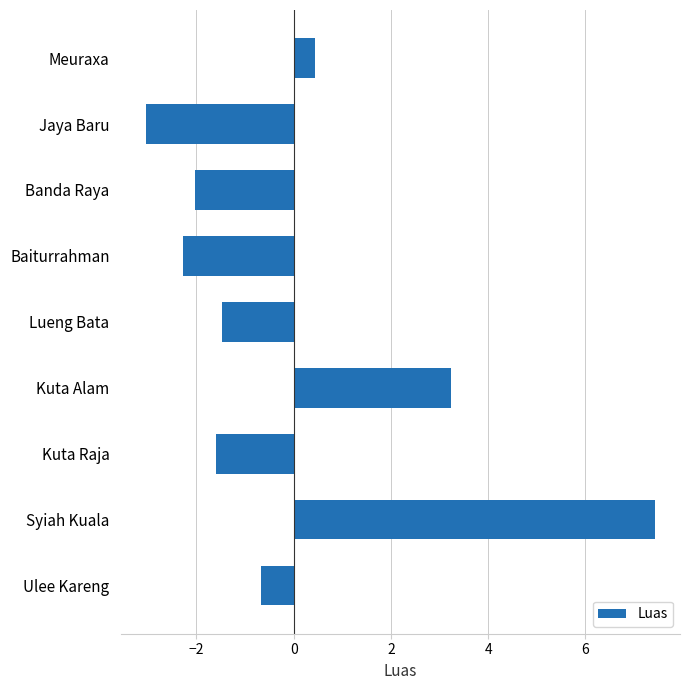

True or false: the data shows -1.2 at Ulee Kareng.

False